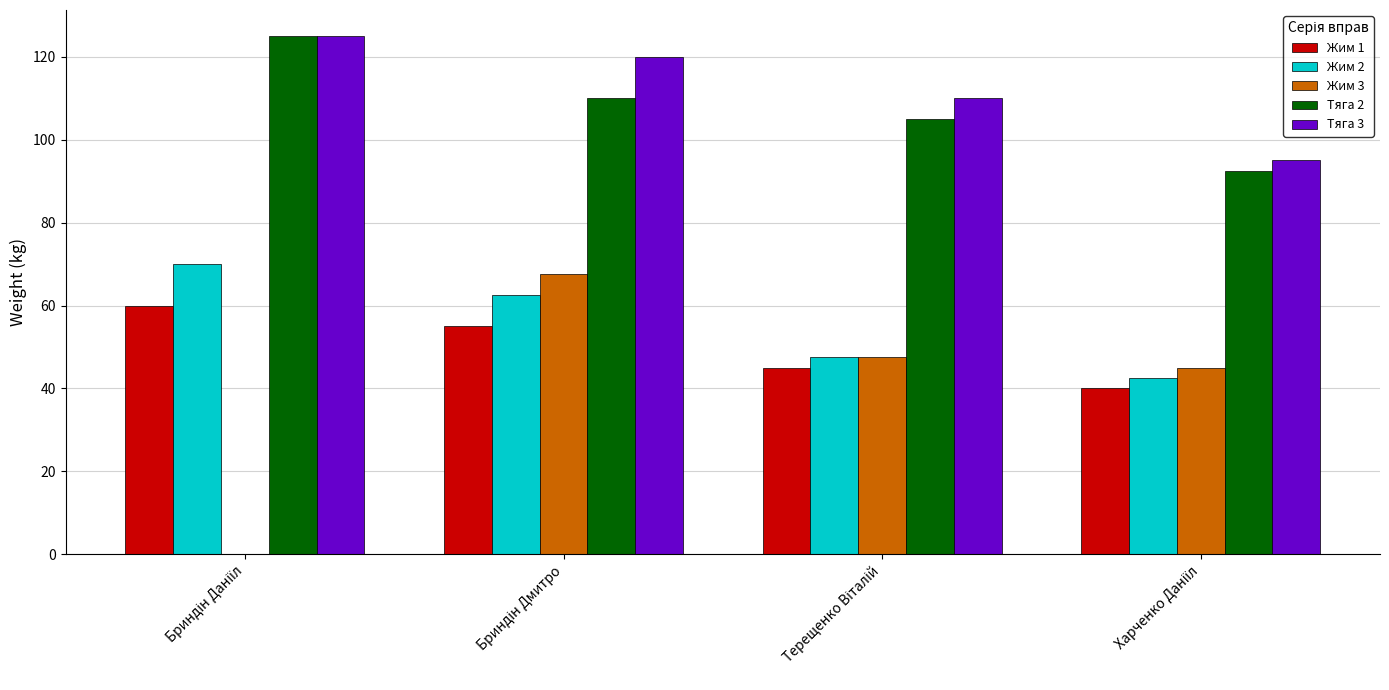

What is the sum of all Жим 3 values?

160.0